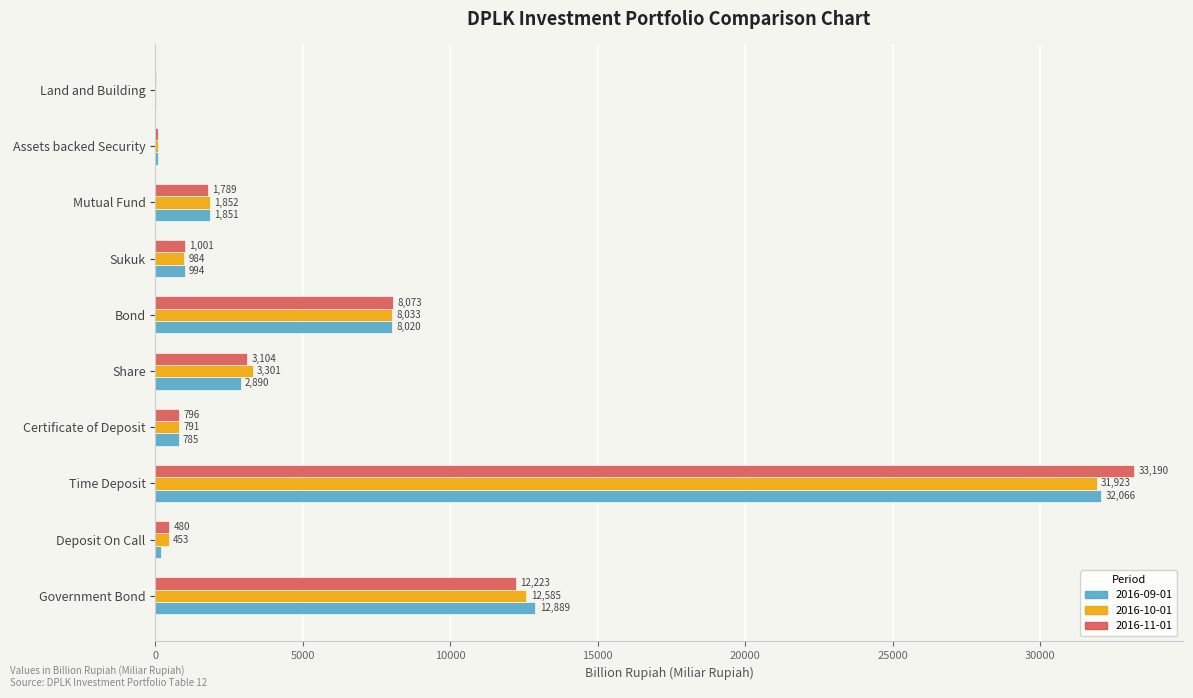

Which category has the highest value in the 2016-10-01 series?

Time Deposit